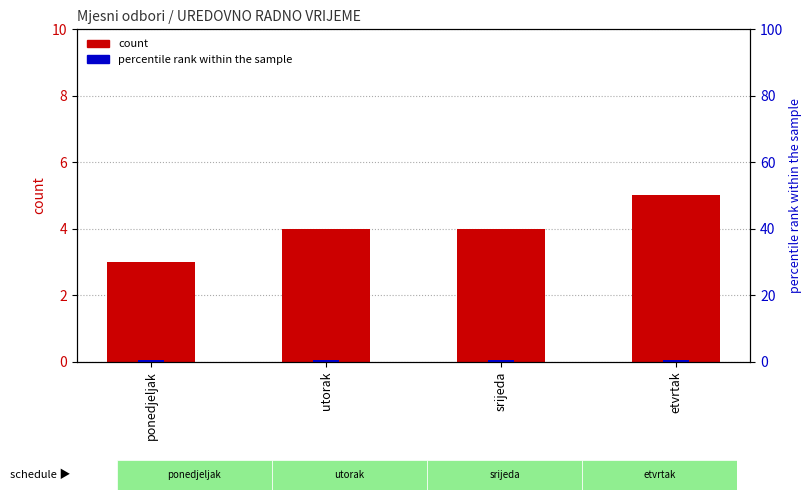

What position from the left is ponedjeljak?

1